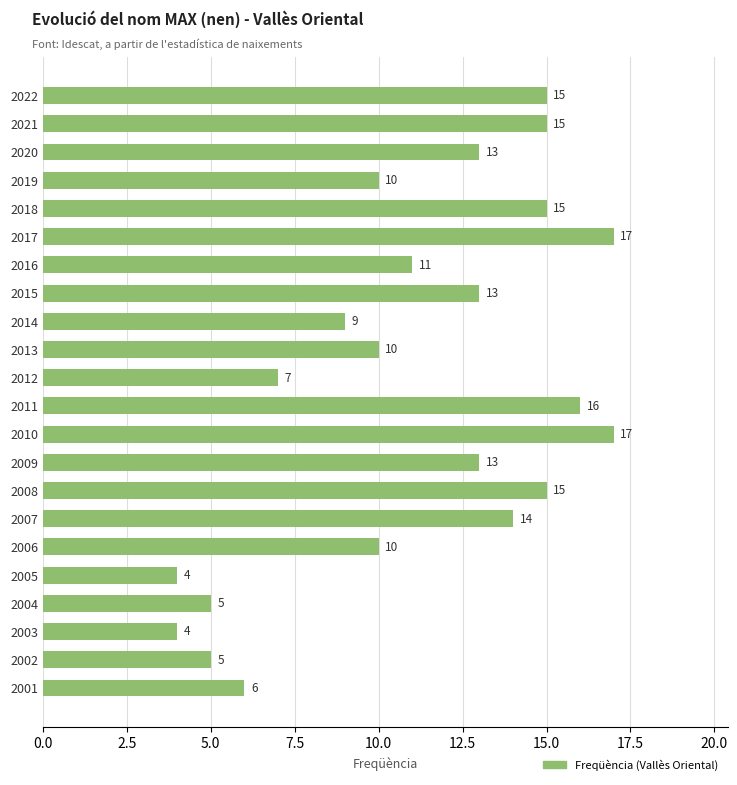

What is the smallest value displayed?

4